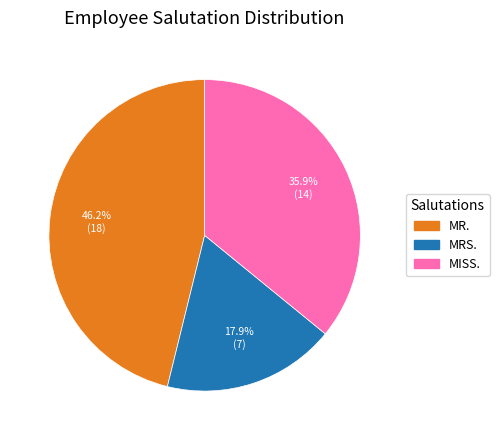

Does MISS. represent more than half of the total?

No